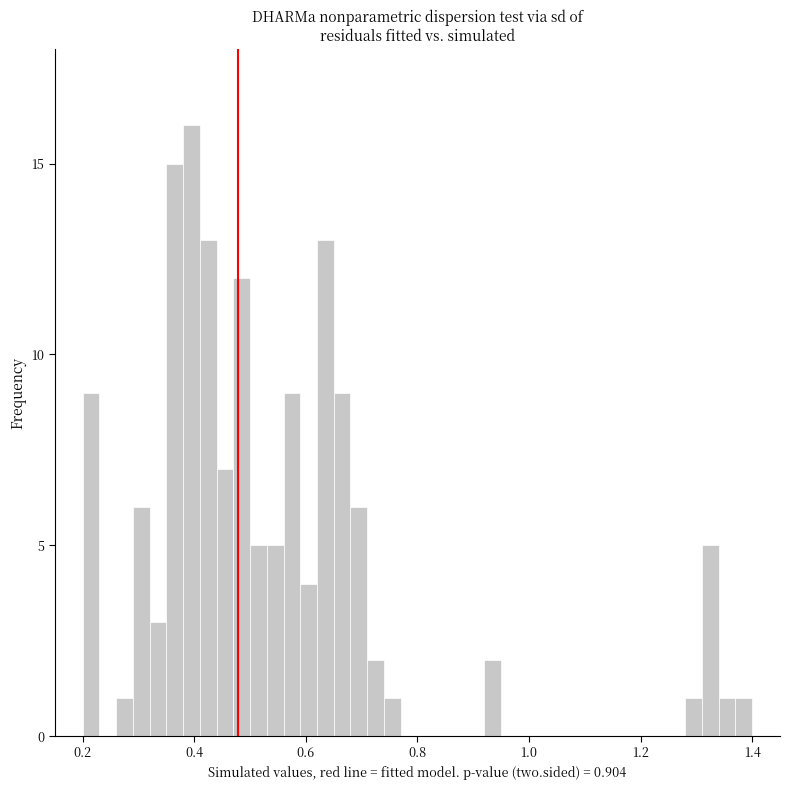

Read against the x-axis, roughly where is the centre of the tallest bar?

0.40